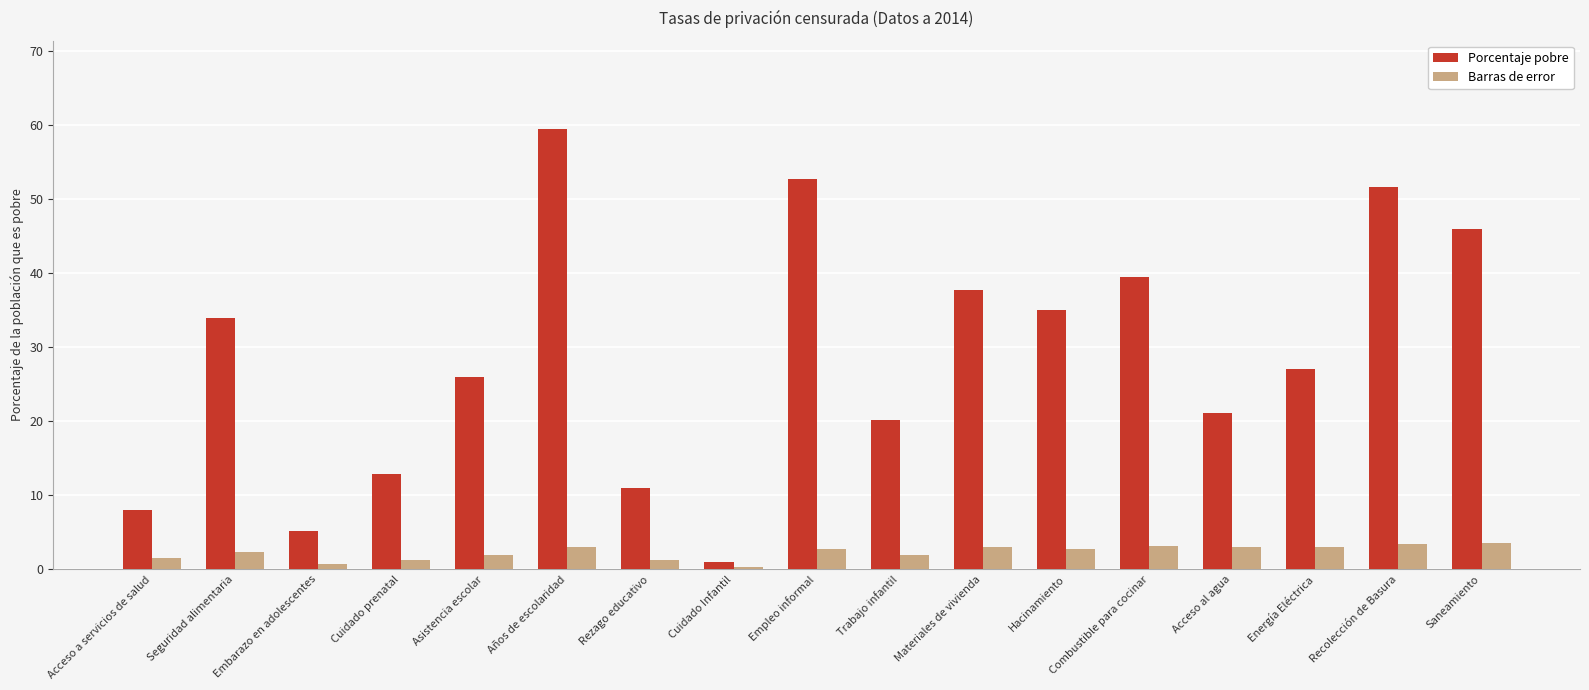

What is the highest value of the Porcentaje pobre series?

59.5